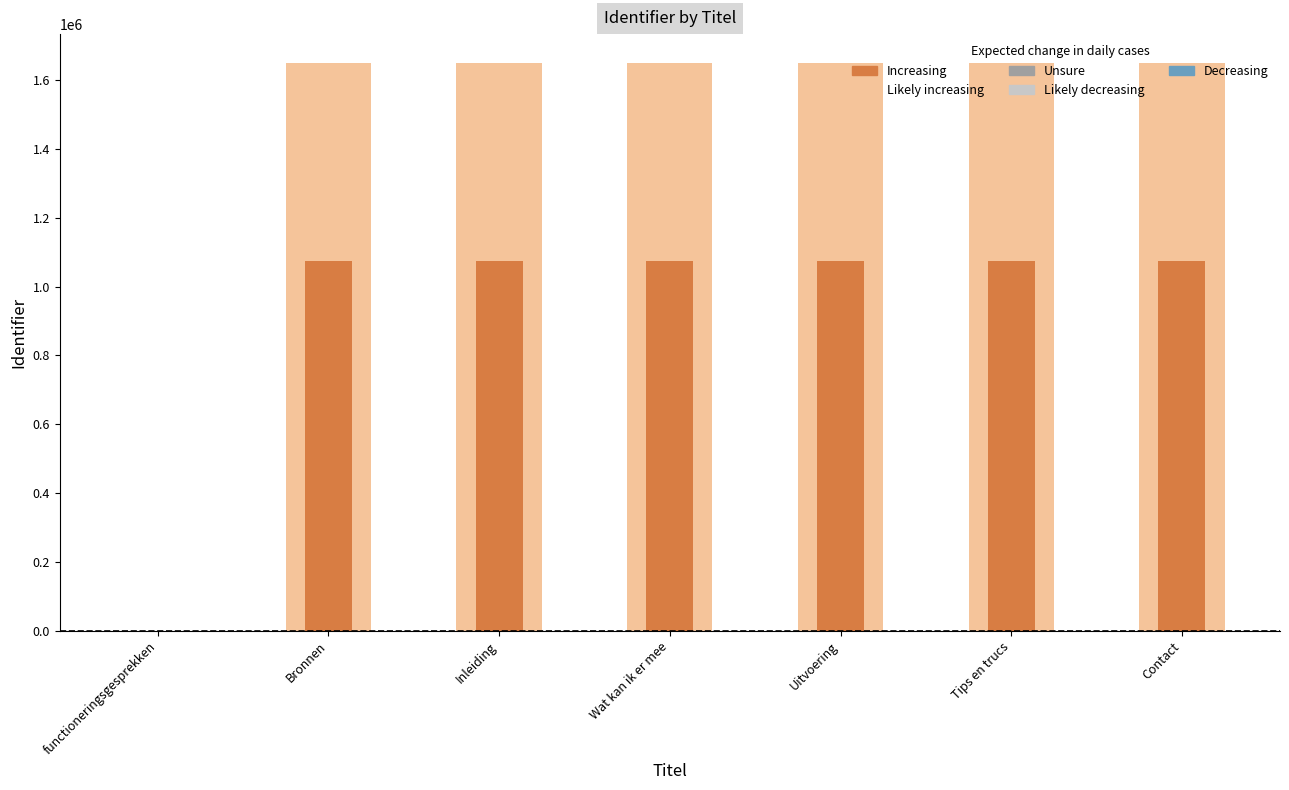

What is the approximate value at Uitvoering, to the nearest 10?

1651110